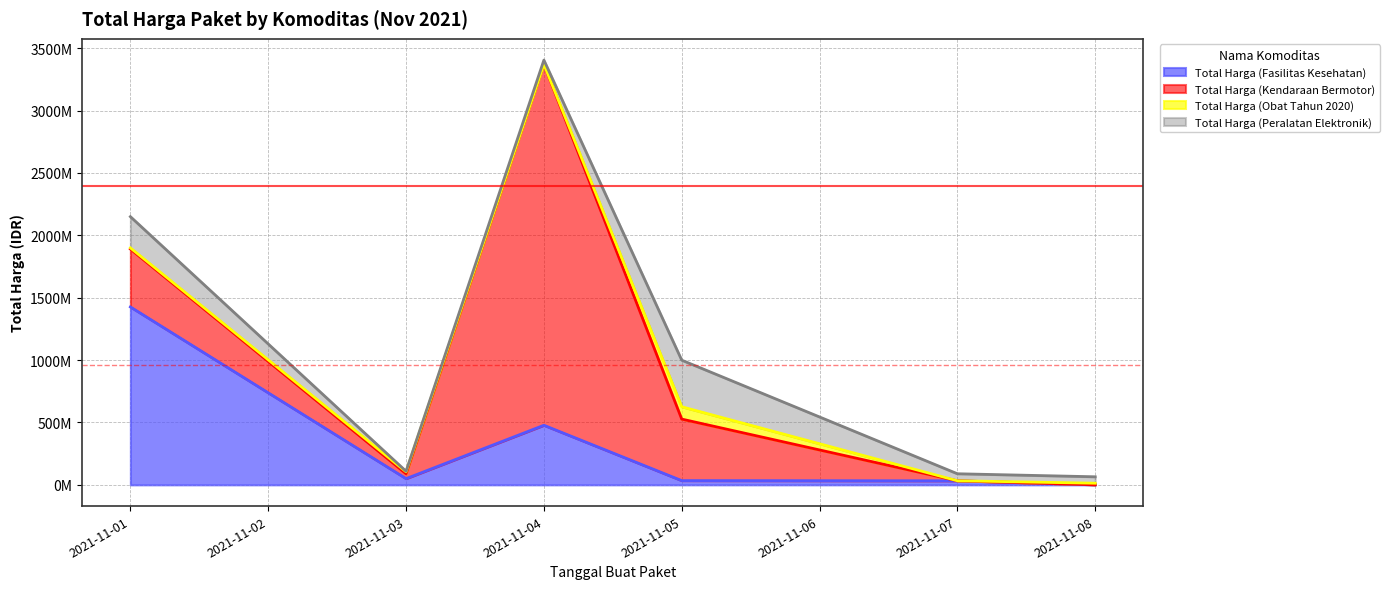

How many values in the Total Harga (Peralatan Elektronik) series are below 56152800?

3